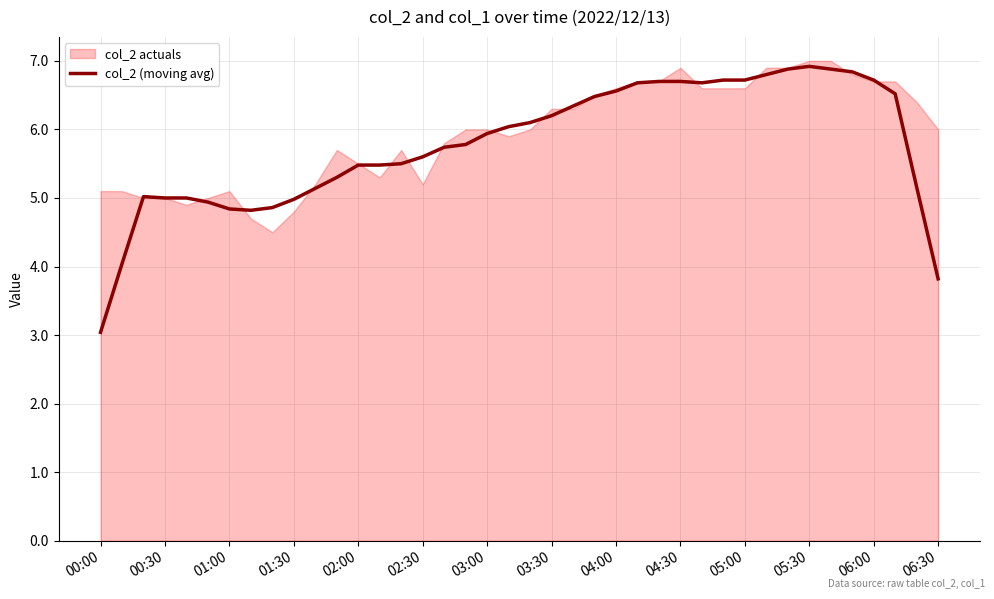

True or false: col_2 (moving avg) has a value of 1.6 at 01:30.

False